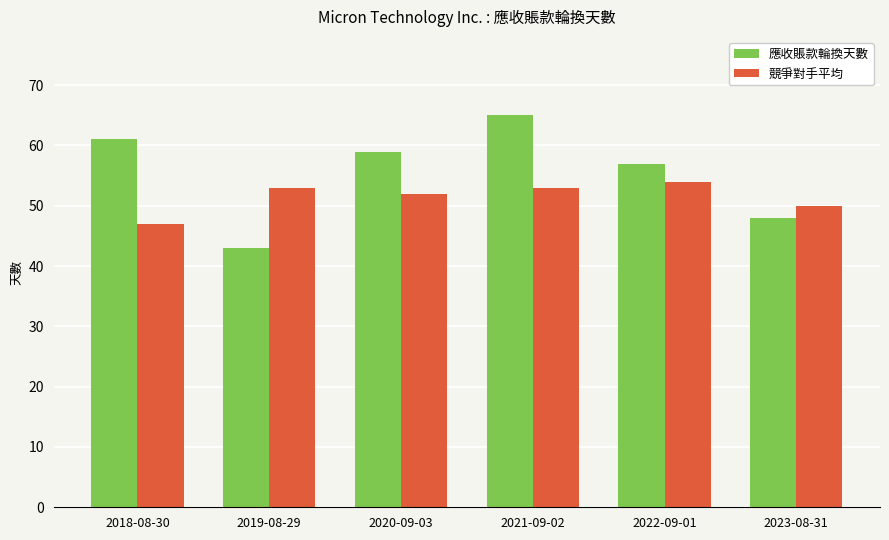

Read the 競爭對手平均 value at 2021-09-02.

53